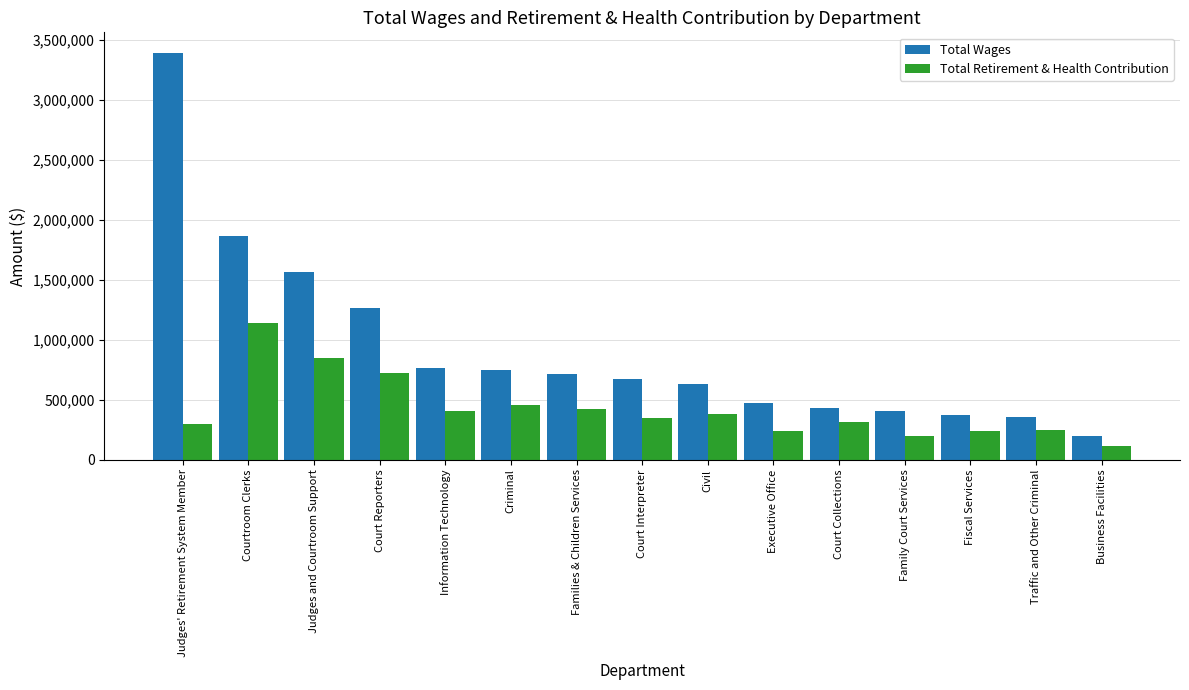

At which category is the sum across all series the highest?

Judges' Retirement System Member